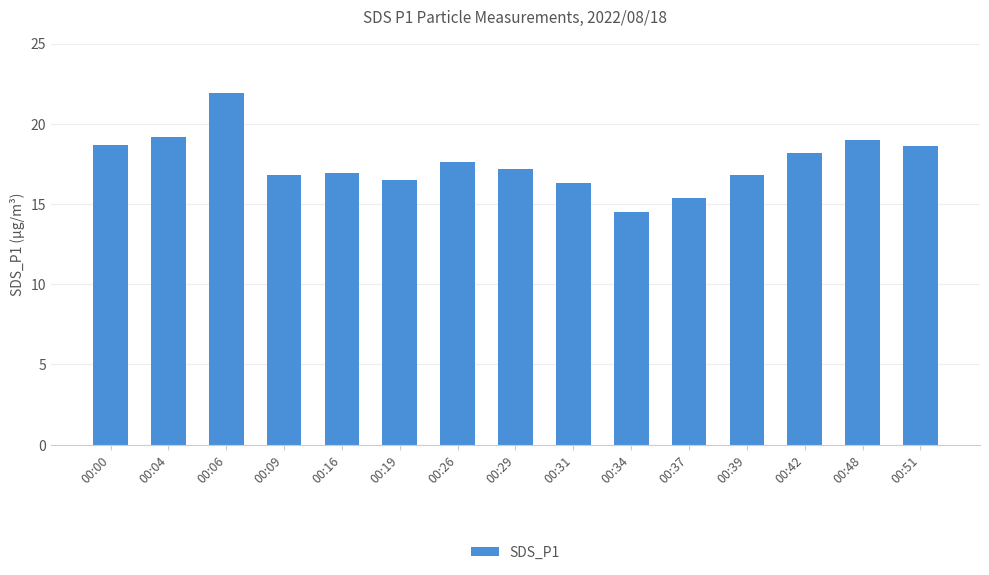

What is the difference between the second highest and minimum values?

4.7